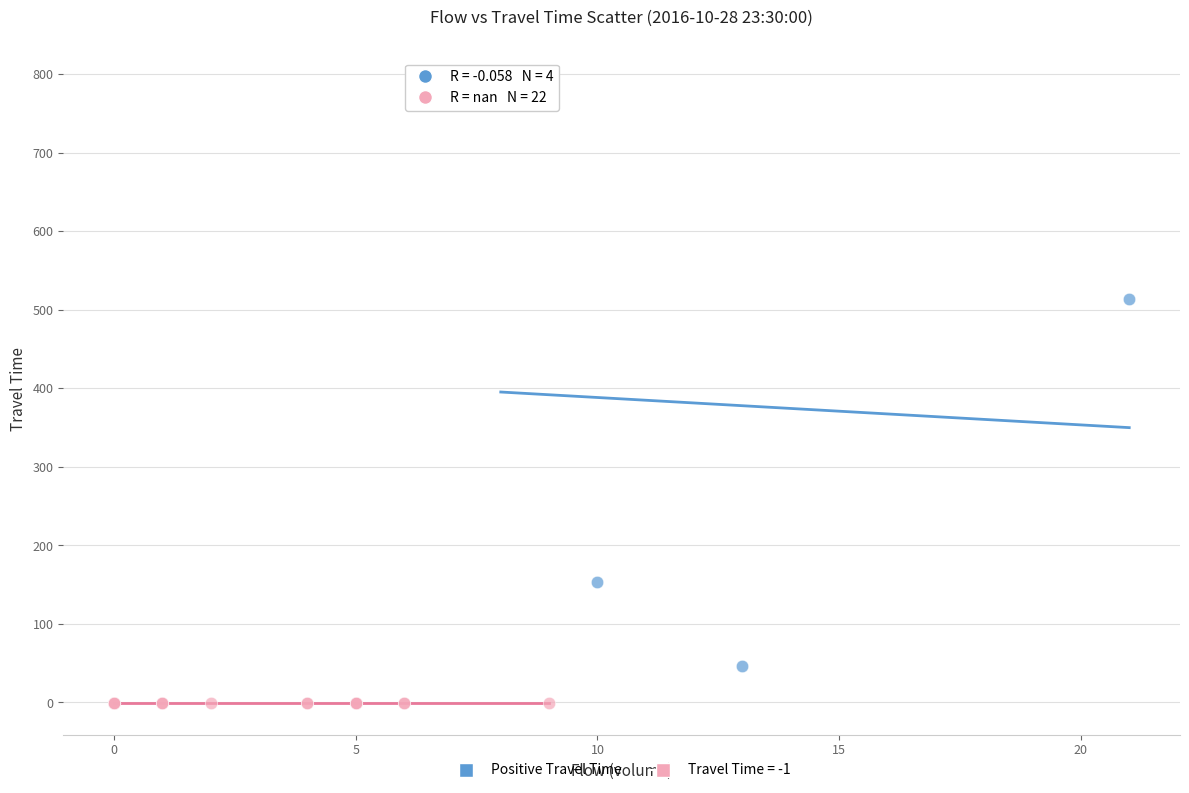

Which series contains the highest Y value?

Positive Travel Time